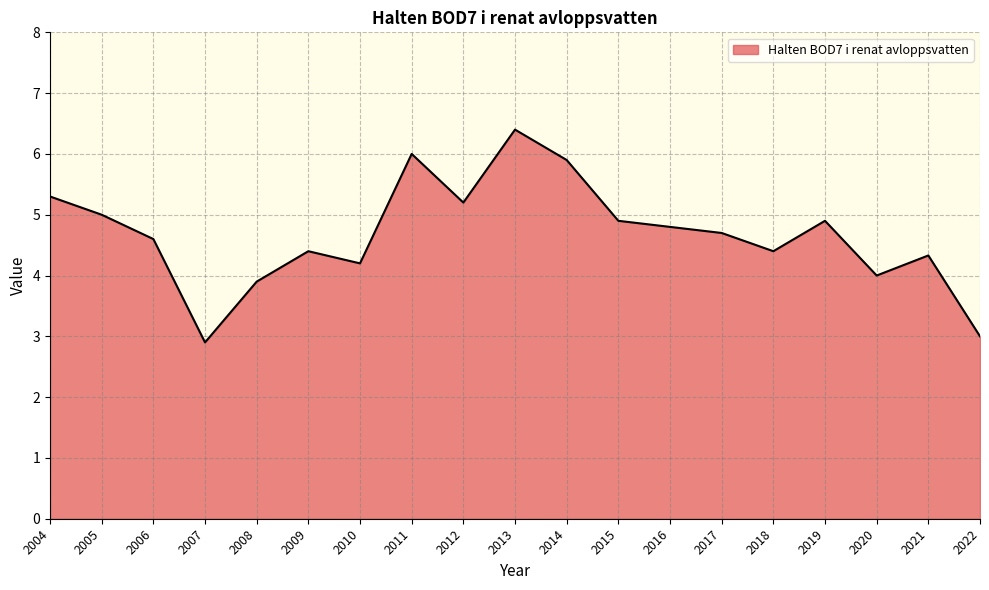

True or false: the data shows 4.9 at 2015.

True